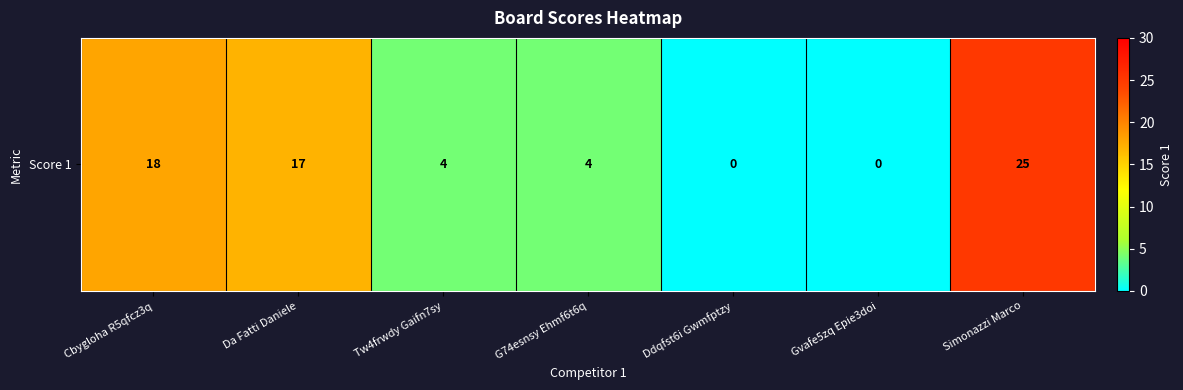

Rank the categories by value from highest to lowest.

Simonazzi Marco, Cbygloha R5qfcz3q, Da Fatti Daniele, Tw4frwdy Gaifn7sy, G74esnsy Ehmf6t6q, Ddqfst6i Gwmfptzy, Gvafe5zq Epie3doi